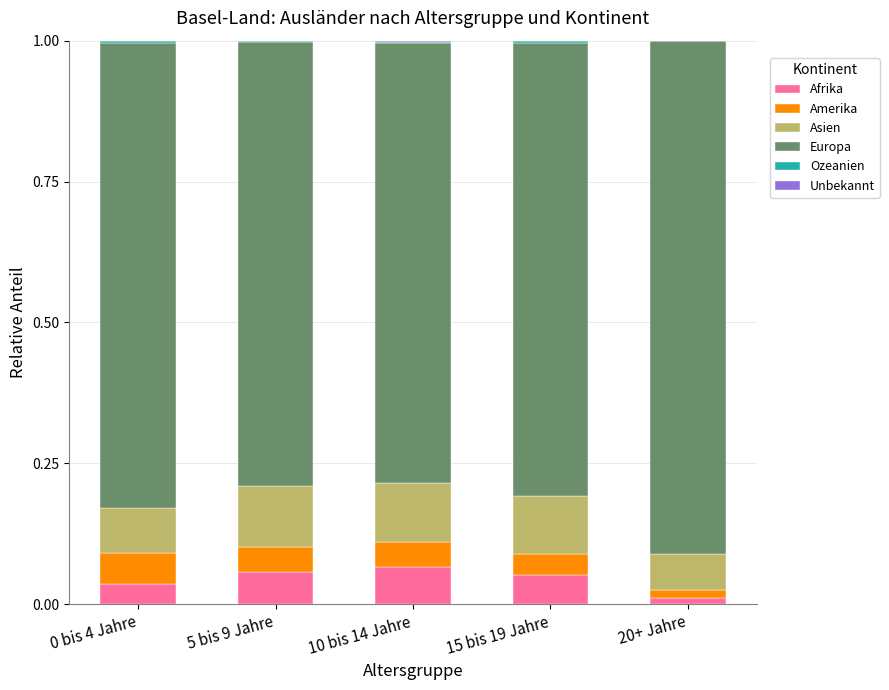

Count the number of categories in the chart.

5